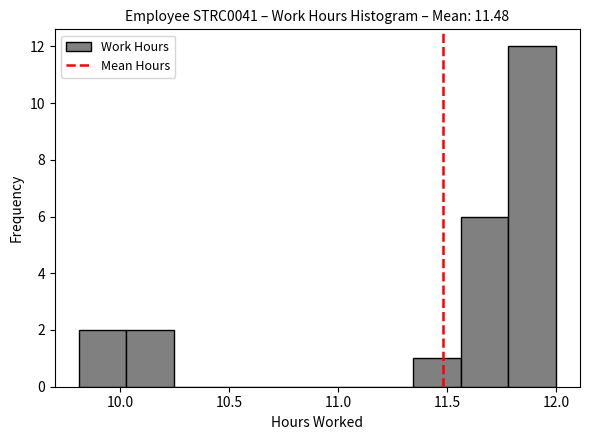

Reading left to right, transcribe this chart: for each bar, give the range it covers on the x-axis and its height. Neither the bar edges nor the heights are printed on the chart, so give them approximately, as read against the axes.

9.80 to 10.05: 2
10.05 to 10.25: 2
10.25 to 10.45: 0
10.45 to 10.70: 0
10.70 to 10.90: 0
10.90 to 11.10: 0
11.10 to 11.35: 0
11.35 to 11.55: 1
11.55 to 11.80: 6
11.80 to 12.00: 12